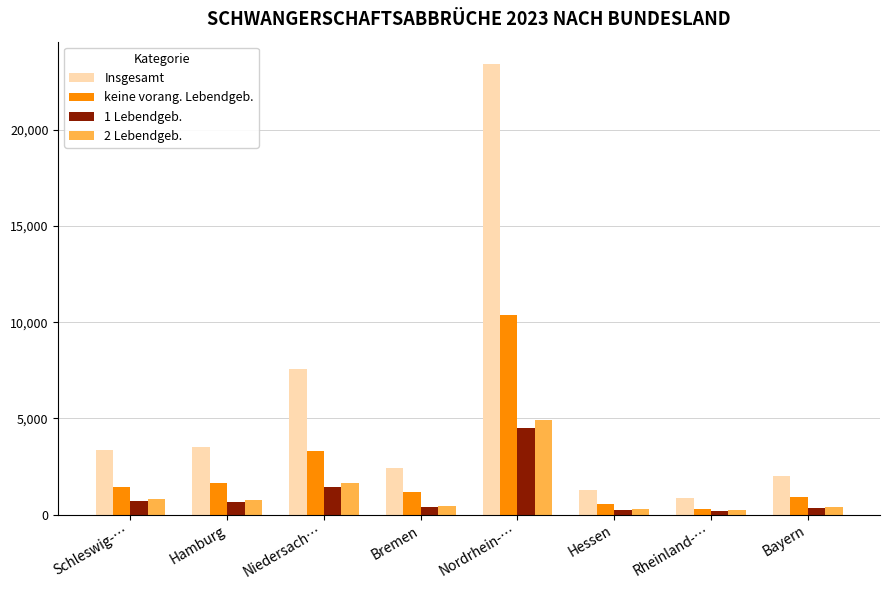

How many groups of bars are there?

8